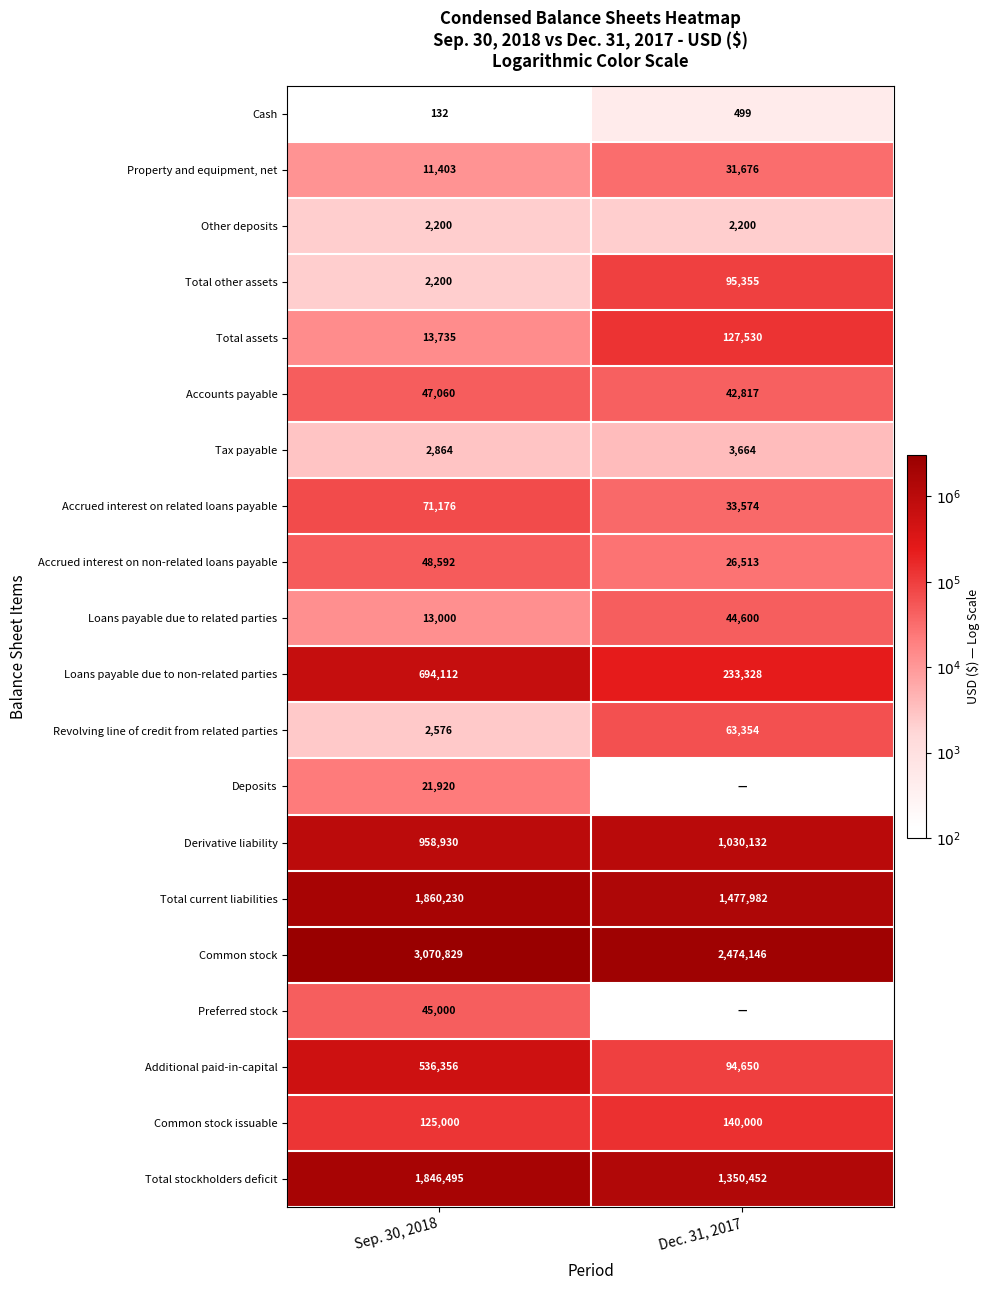

Count the number of categories in the chart.

2